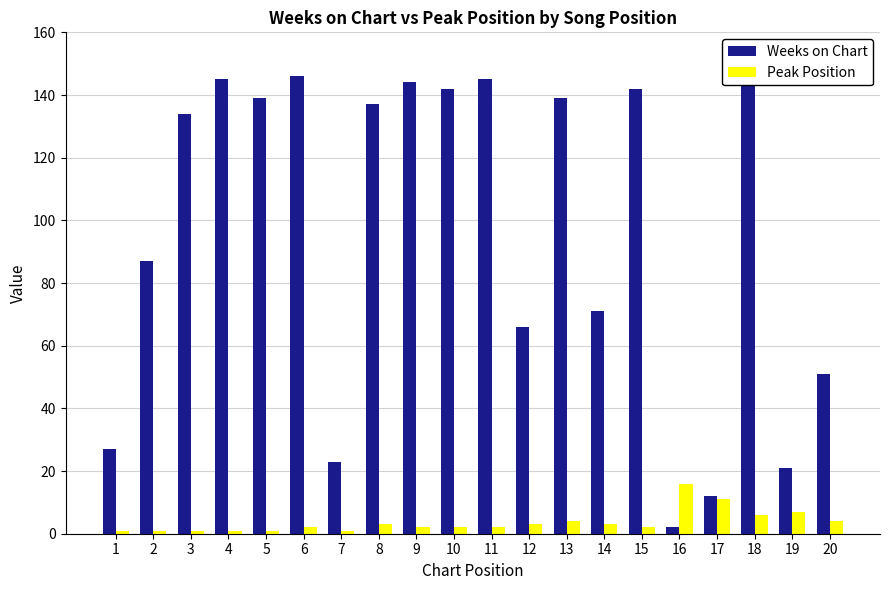

How many bars are there in total?

40